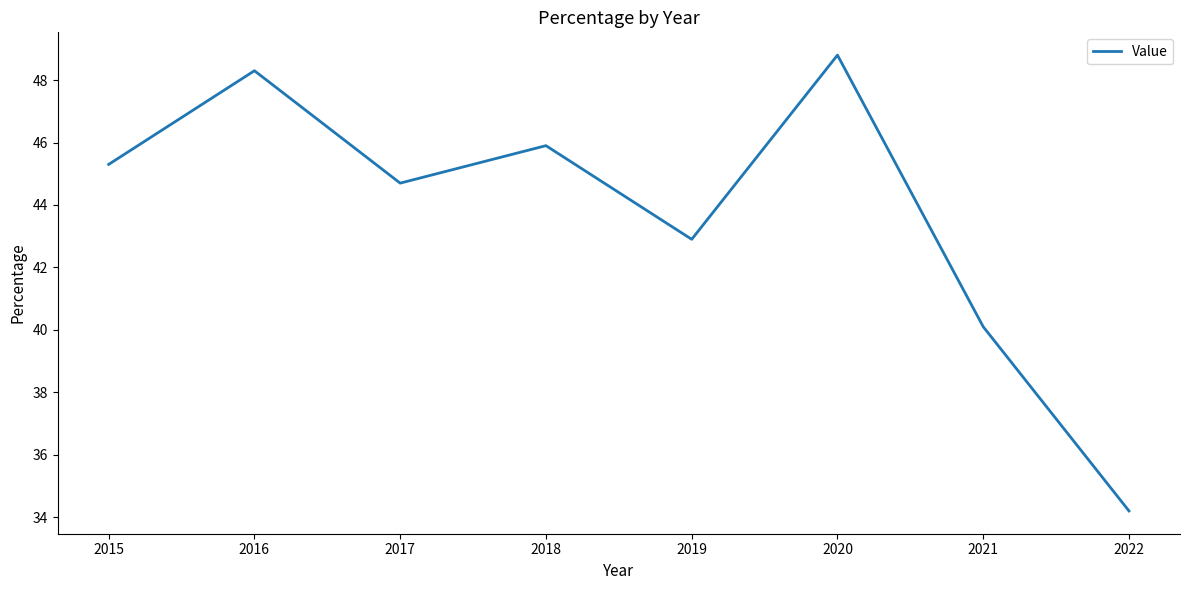

What is the difference between the second highest and minimum values?

14.1